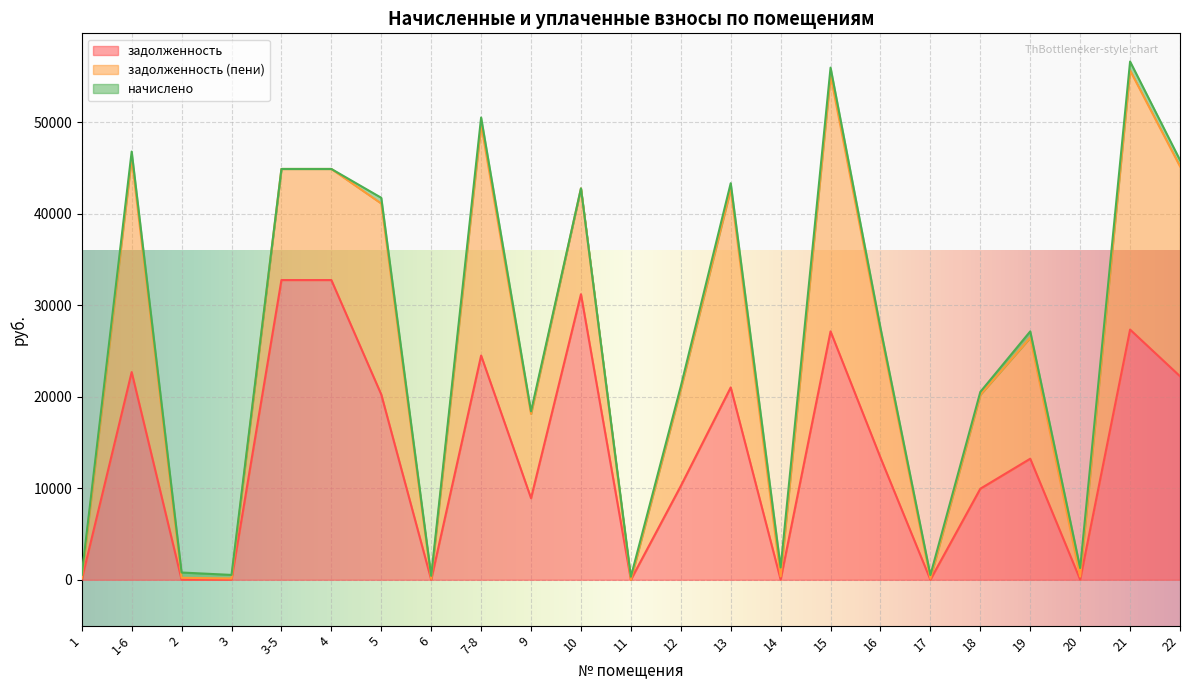

List the series in order of their peak value, highest first.

задолженность, задолженность (пени), начислено